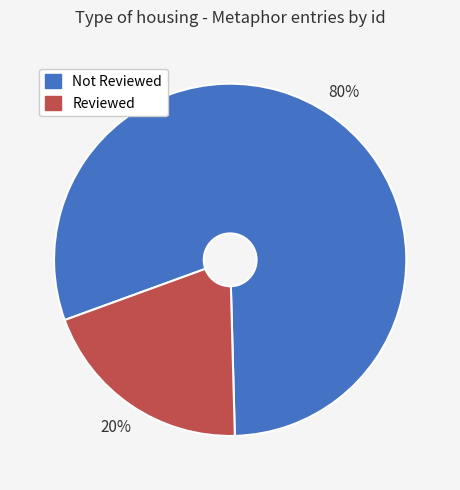

To the nearest percent, what is the difference between the largest and smallest slice percentages?

60%